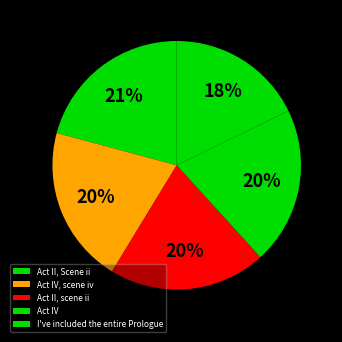

To the nearest percent, what is the average slice percentage?

20%